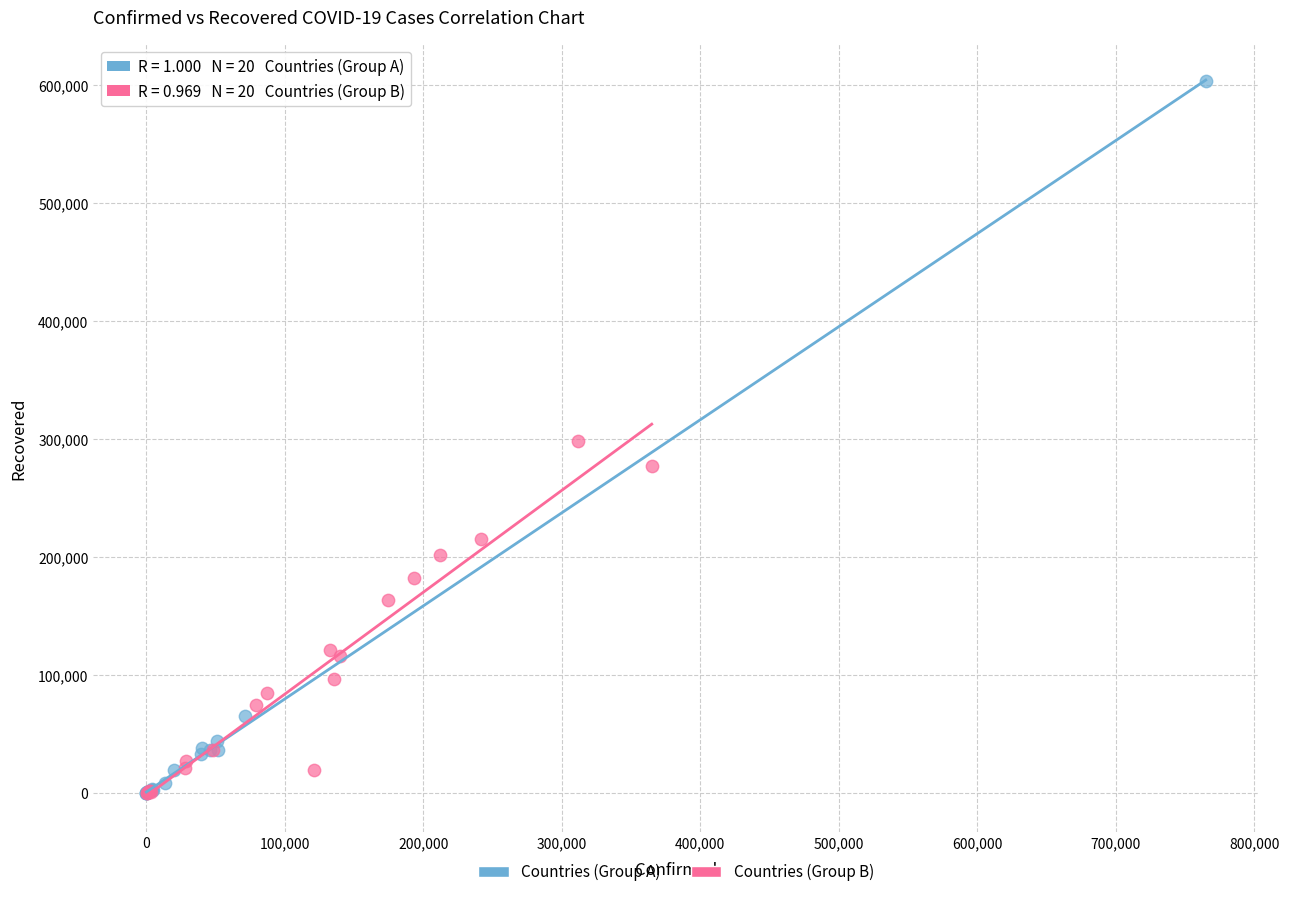

Which series has the widest spread of Y values?

Countries (Group A)